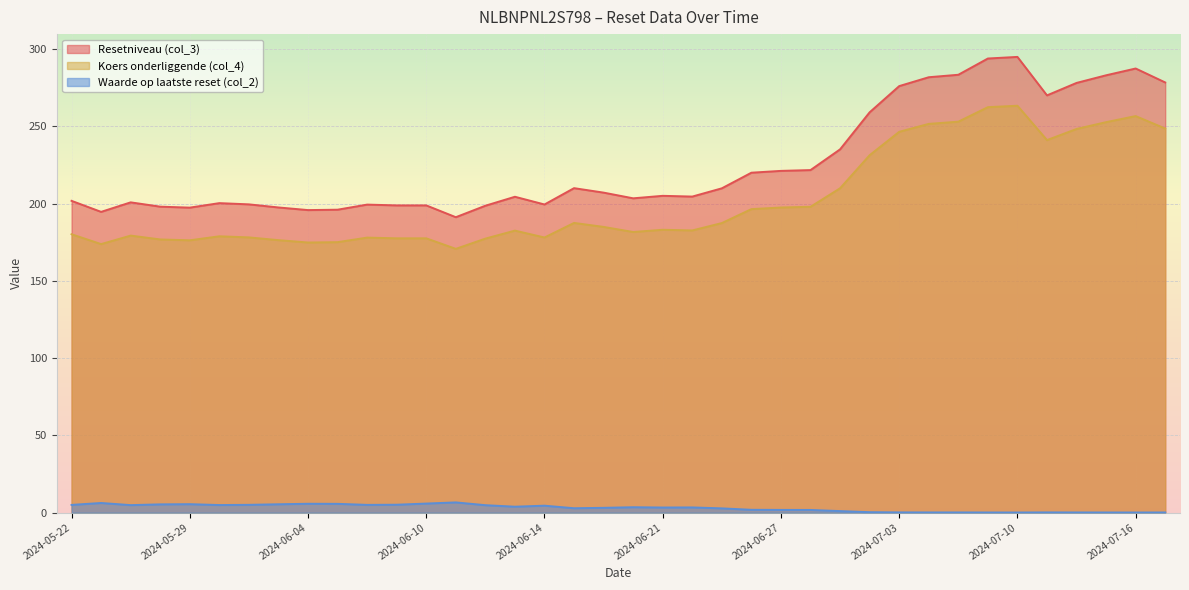

Reading left to right, what are all the values shown in this chart?

Resetniveau (col_3): 201.7	194.6	200.7	198.0	197.3	200.2	199.4	197.4	195.7	196.0	199.3	198.8	198.8	191.1	198.6	204.4	199.4	209.9	207.0	203.4	205.0	204.5	209.8	219.9	221.1	221.6	235.0	259.0	276.0	281.7	283.3	293.8	294.9	270.0	278.0	283.0	287.3	278.3
Koers onderliggende (col_4): 180.1	173.7	179.2	176.8	176.2	178.8	178.1	176.3	174.8	175.0	177.9	177.5	177.5	170.7	177.3	182.5	178.0	187.4	184.9	181.6	183.0	182.6	187.3	196.4	197.4	197.9	209.9	231.3	246.4	251.5	252.9	262.3	263.3	241.0	248.2	252.6	256.6	248.5
Waarde op laatste reset (col_2): 5.0	6.2	4.9	5.3	5.5	4.9	5.0	5.4	5.7	5.7	5.0	5.1	5.9	6.6	4.8	3.8	4.5	2.8	3.1	3.5	3.3	3.4	2.8	1.8	1.8	1.7	1.0	0.3	0.2	0.1	0.1	0.1	0.1	0.1	0.1	0.1	0.1	0.1